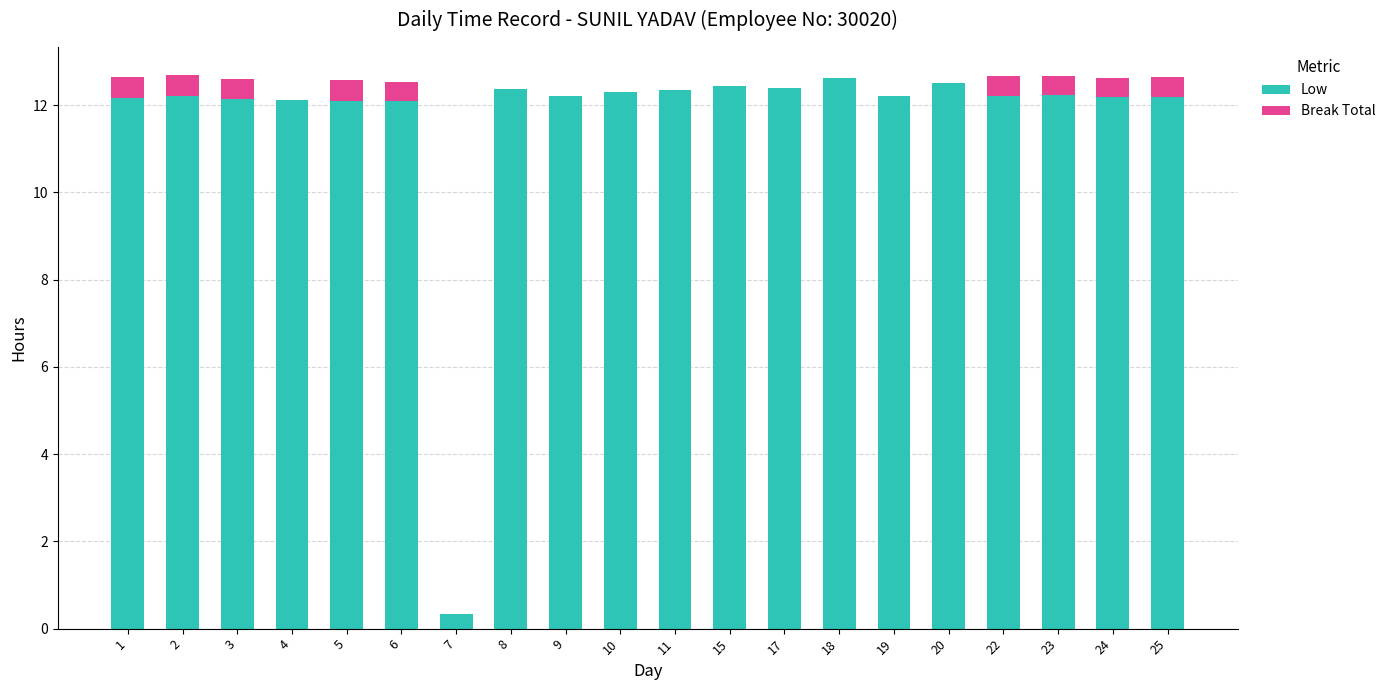

What is the total value across all series at 10?

12.3